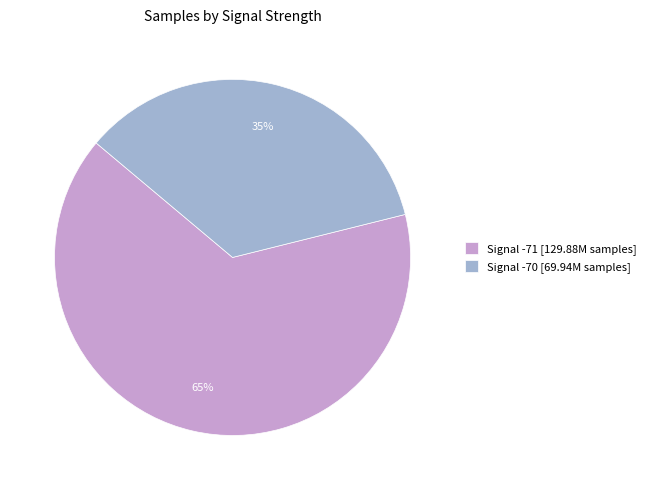

Which category has the smallest portion of the pie?

Signal -70 [69.94M samples]